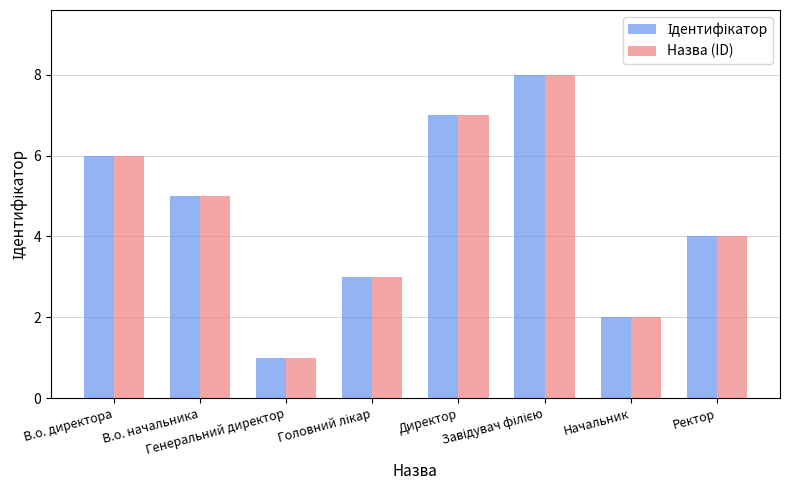

What is the sum of all Назва (ID) values?

36